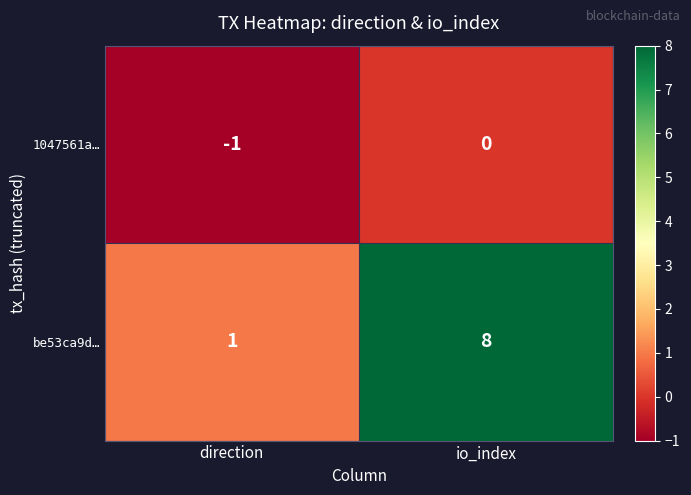

Which series has the largest range (max minus min)?

be53ca9d…